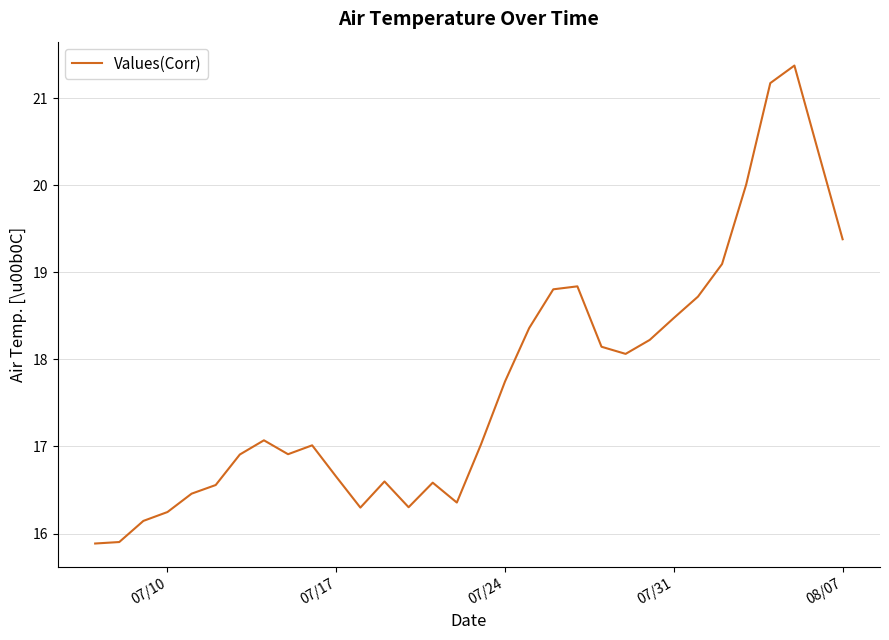

How many lines are shown in the chart?

1